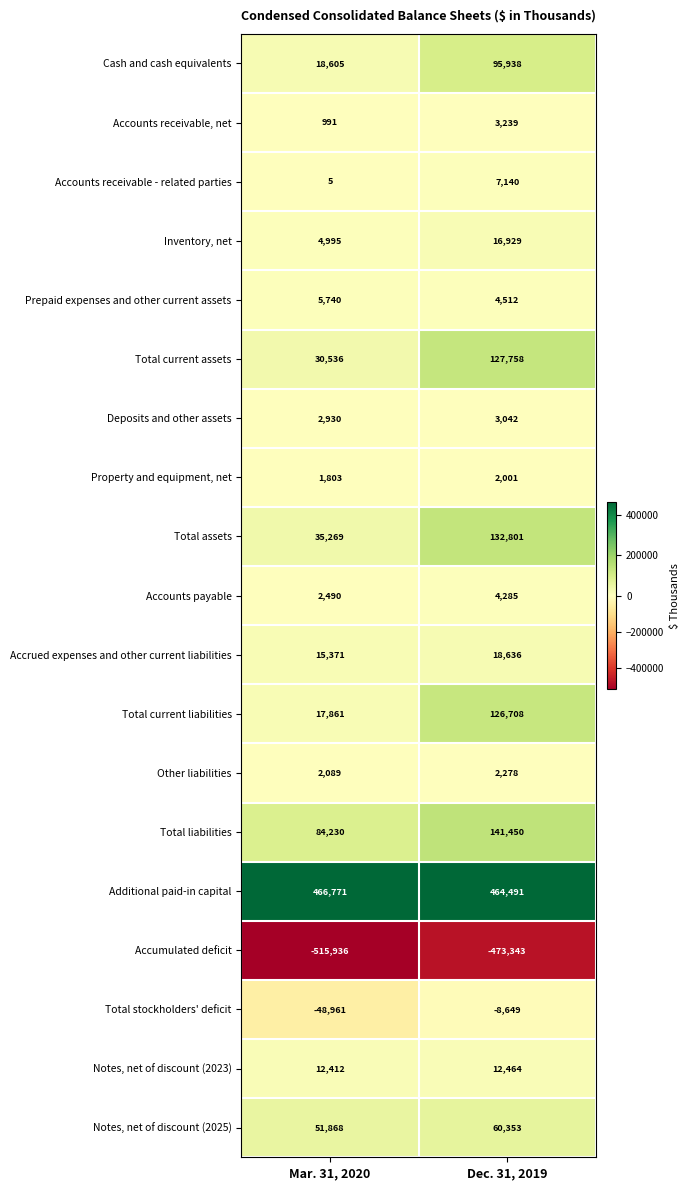

List the series in order of their peak value, lowest first.

Accumulated deficit, Total stockholders' deficit, Property and equipment, net, Other liabilities, Deposits and other assets, Accounts receivable, net, Accounts payable, Prepaid expenses and other current assets, Accounts receivable - related parties, Notes, net of discount (2023), Inventory, net, Accrued expenses and other current liabilities, Notes, net of discount (2025), Cash and cash equivalents, Total current liabilities, Total current assets, Total assets, Total liabilities, Additional paid-in capital